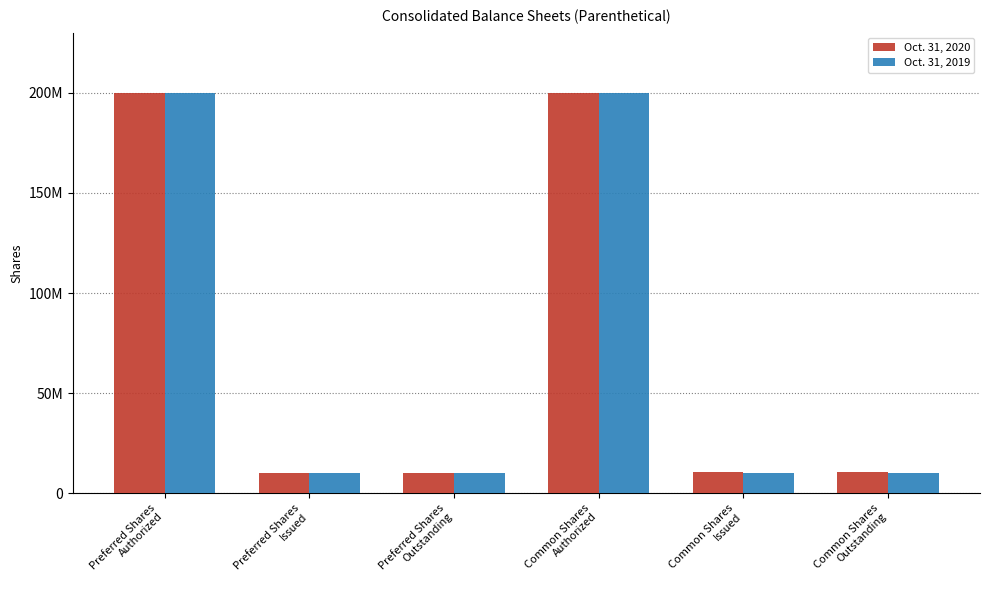

What are all the series names shown in the legend?

Oct. 31, 2020, Oct. 31, 2019